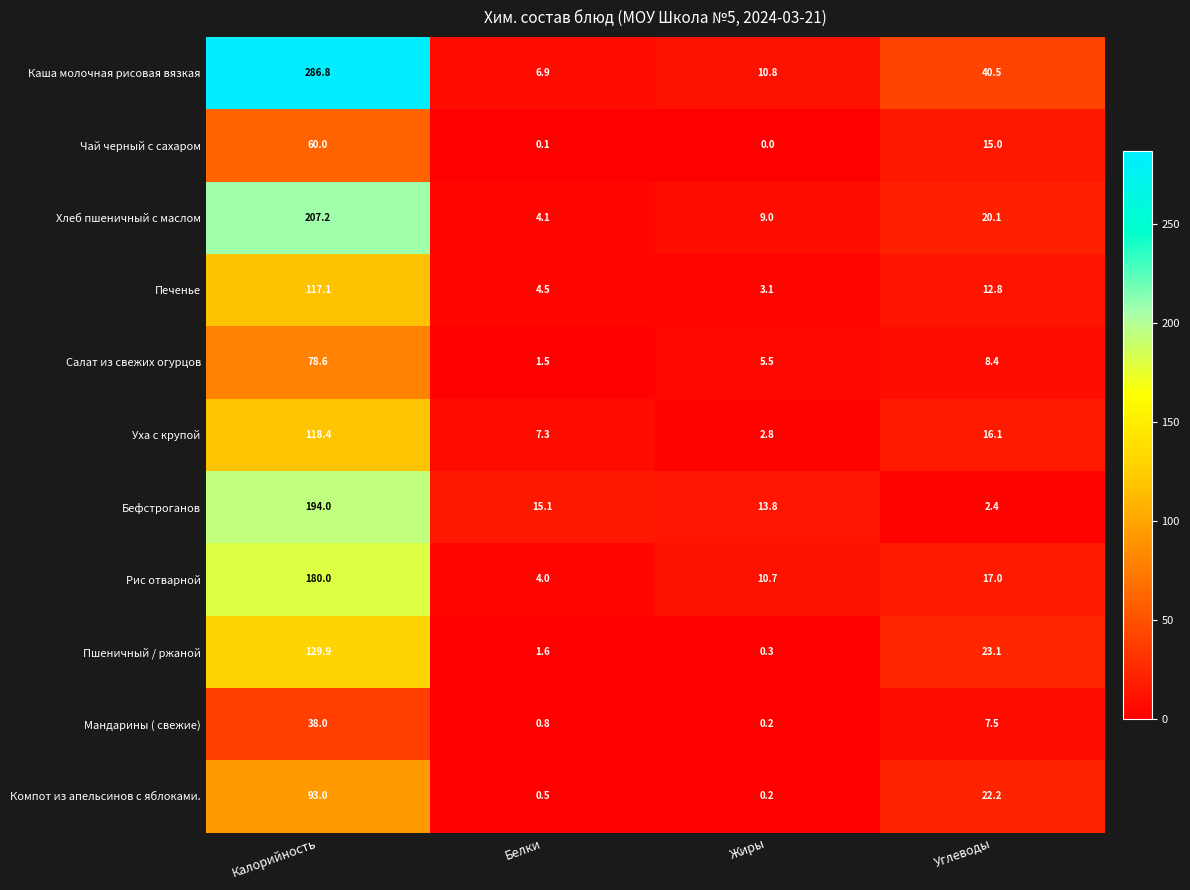

The Уха с крупой series shows 16.1 at Углеводы. True or false?

True